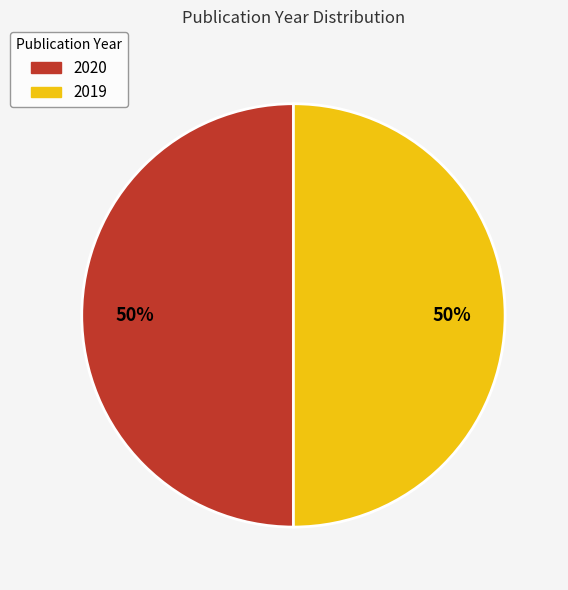

Approximately how many times larger is the value at 2019 compared to 2020?

1.0